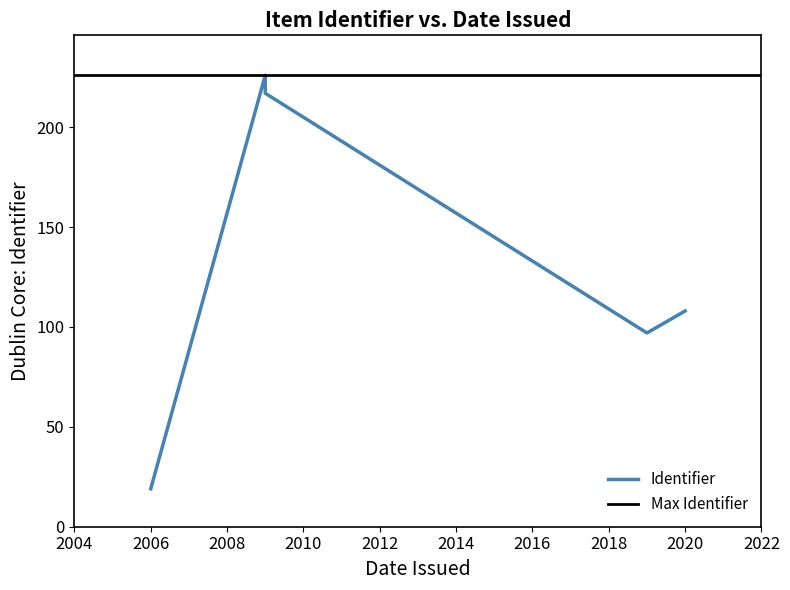

List the labels in order of value, largest first.

2009, 2009, 2009, 2009, 2009, 2009, 2009, 2020, 2019, 2006